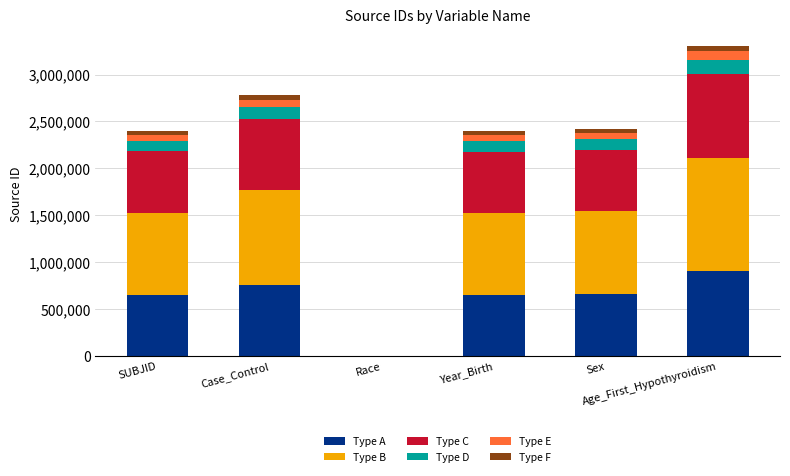

What is the maximum value for Type A?

902670.3